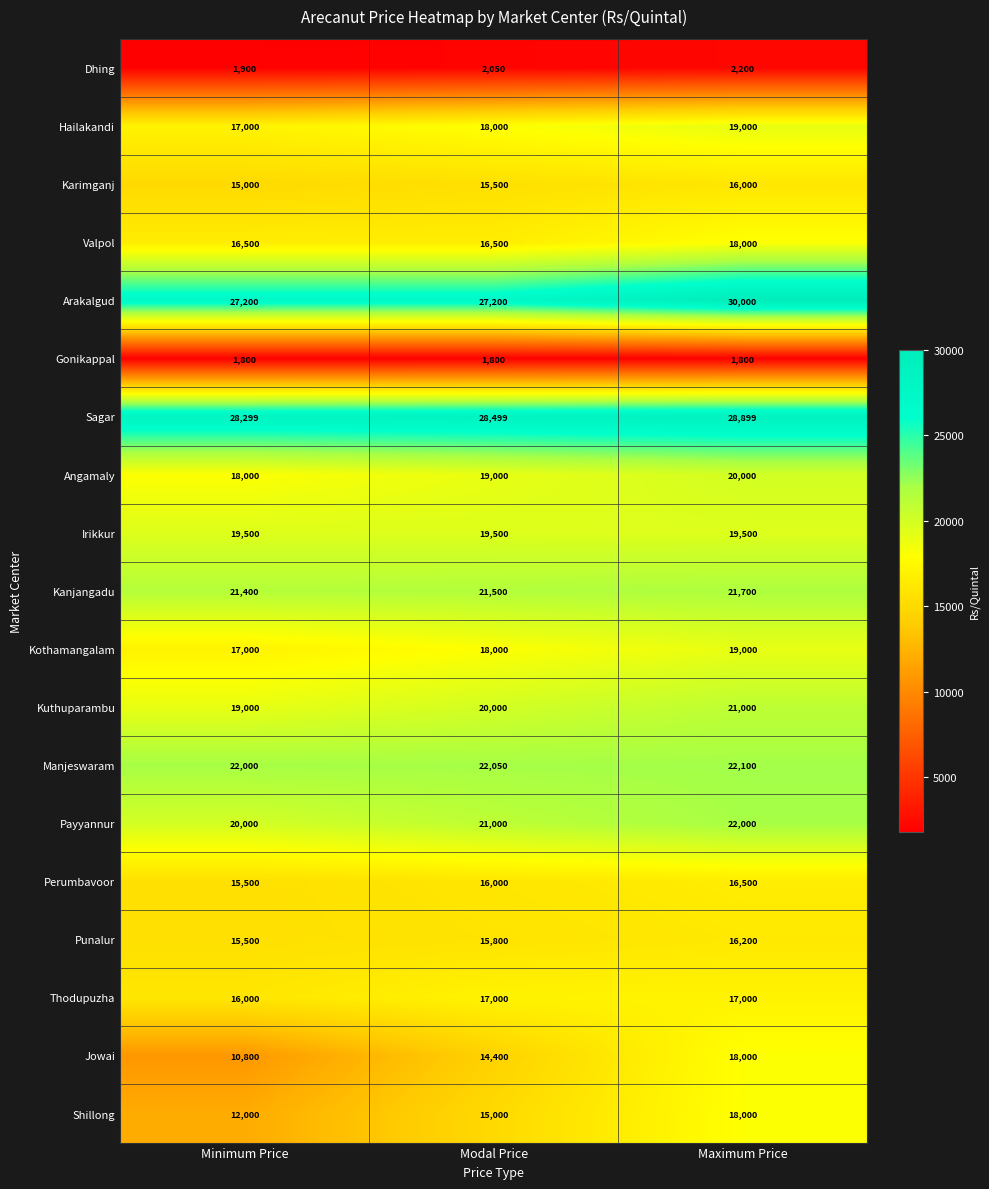

Count the Sagar values in the range 28299 to 28899.

3